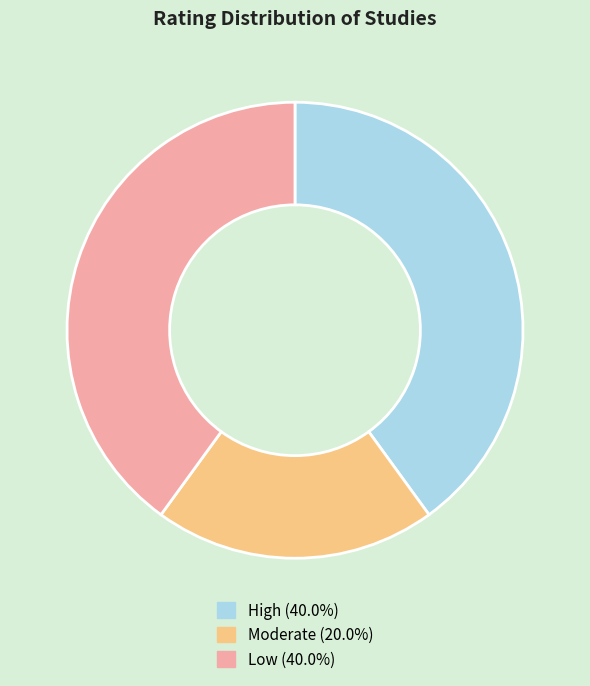

Is the sum of Moderate (20.0%) and Low (40.0%) greater than half?

Yes